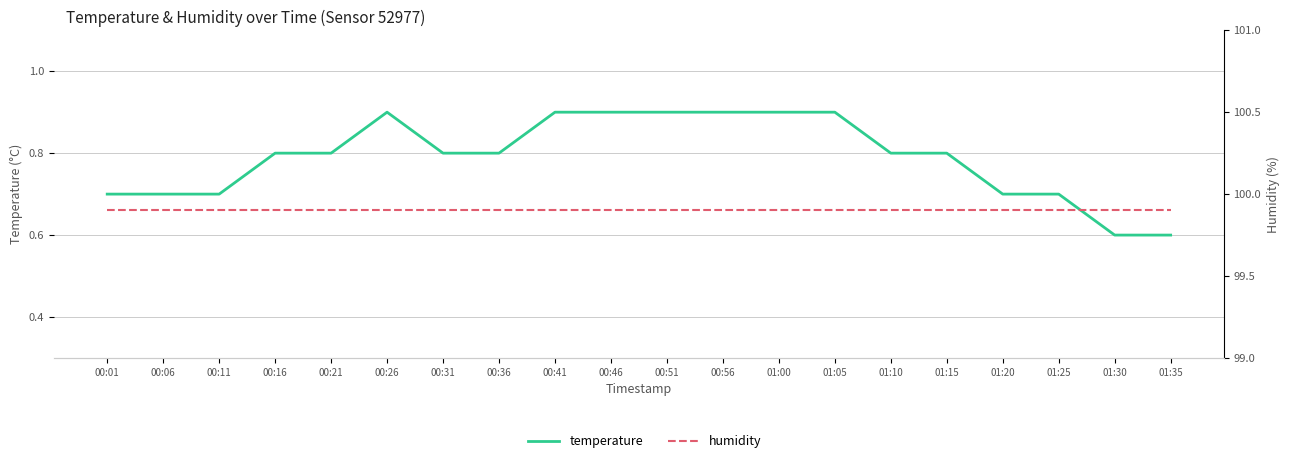

What is the label of the 3rd point from the right?

01:25